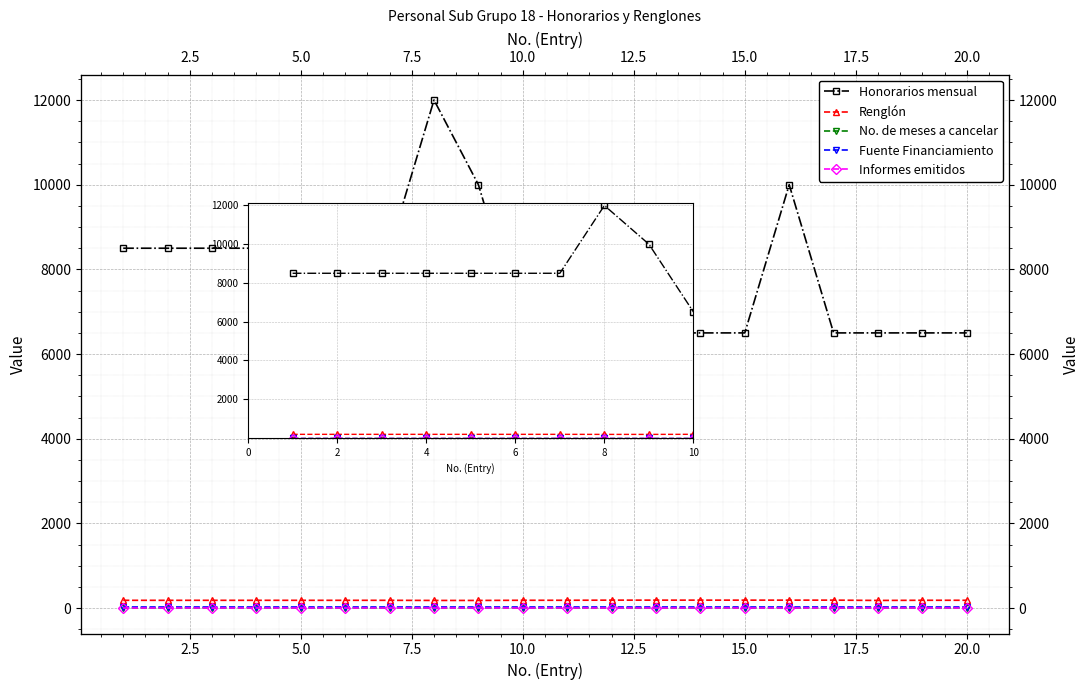

What are all the series names shown in the legend?

Honorarios mensual, Renglón, No. de meses a cancelar, Fuente Financiamiento, Informes emitidos